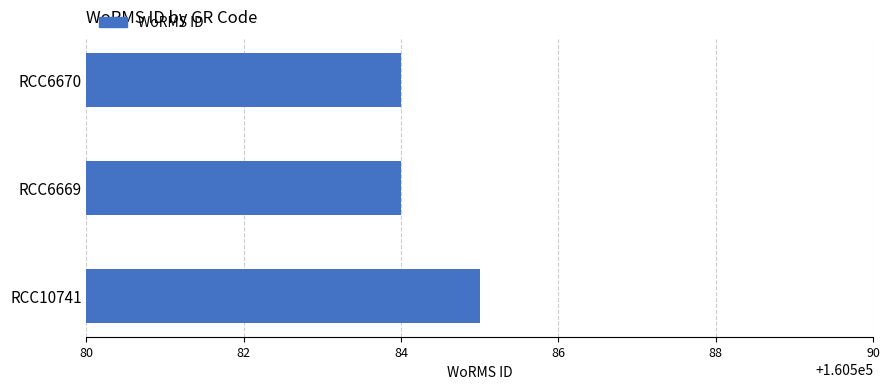

How many bars are there in total?

3